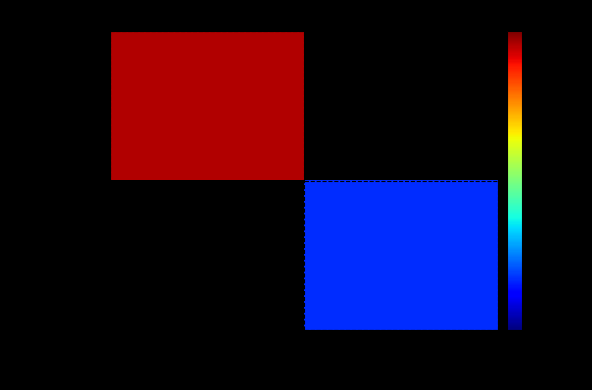

Rank the categories by 66c7c754… value from lowest to highest.

-1, 1